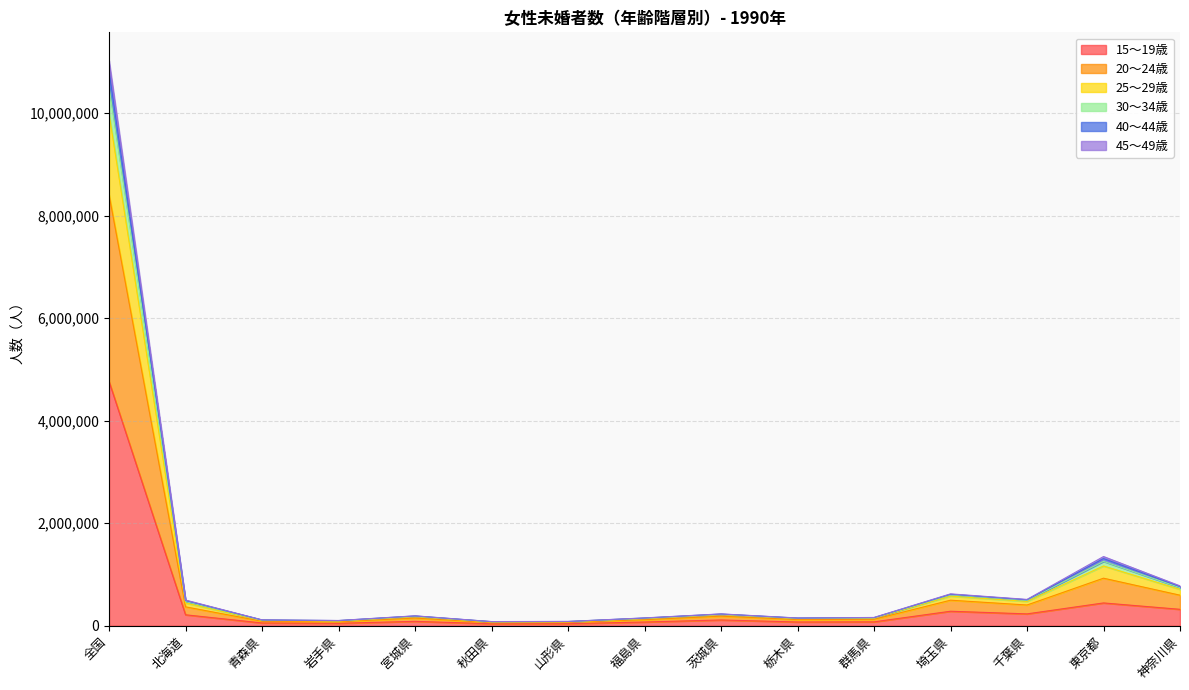

At which category is the sum across all series the highest?

全国